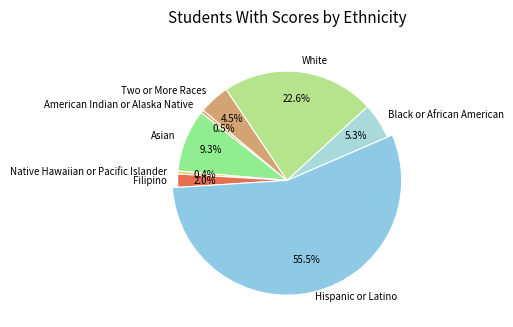

How many slices are in this pie chart?

8